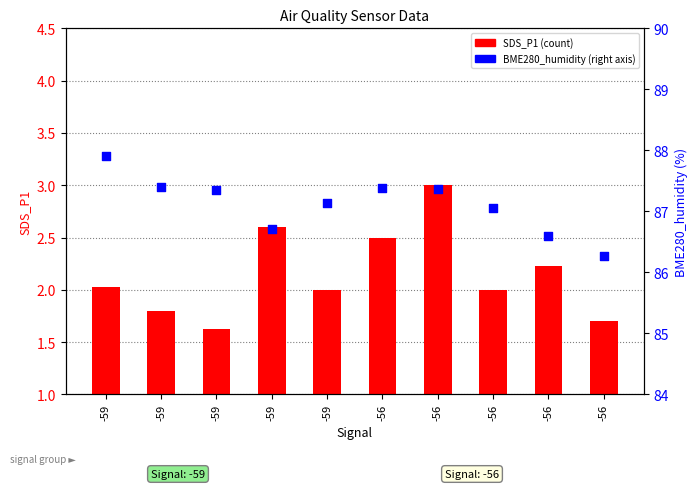

What are all the series names shown in the legend?

SDS_P1, BME280_humidity